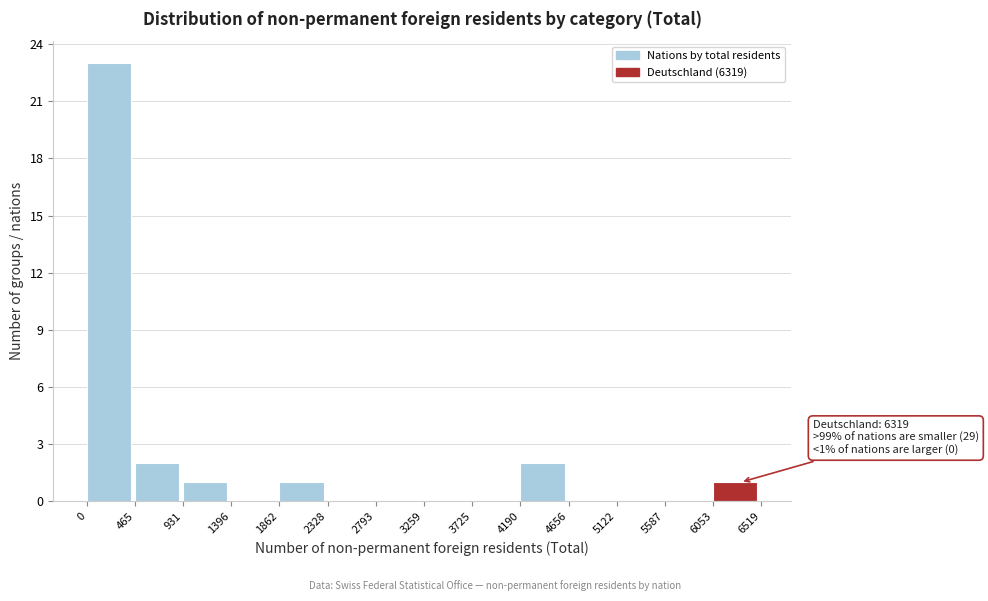

Which range on the x-axis has the tallest bar?

0 to 465